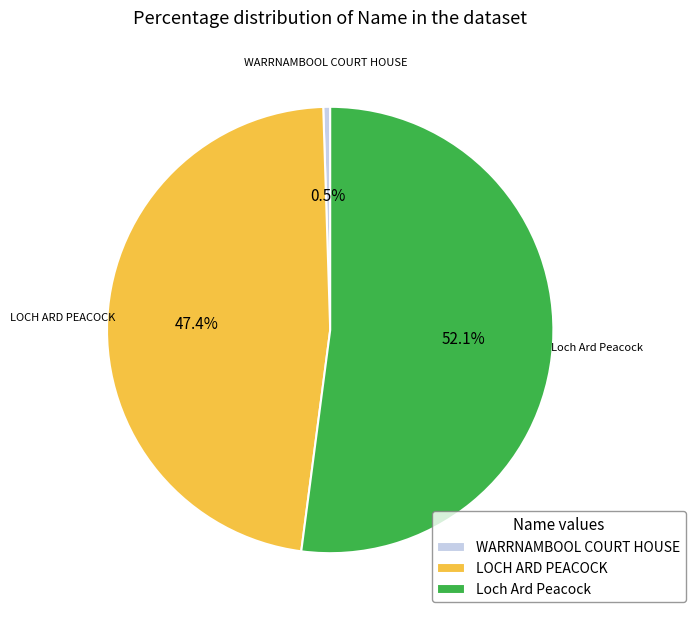

To the nearest percent, what is the difference between the LOCH ARD PEACOCK and Loch Ard Peacock slice percentages?

5%